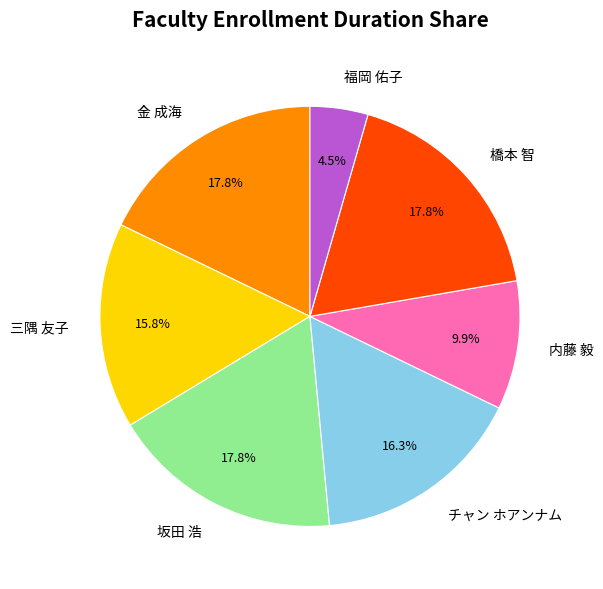

Which slice is the smallest?

福岡 佑子